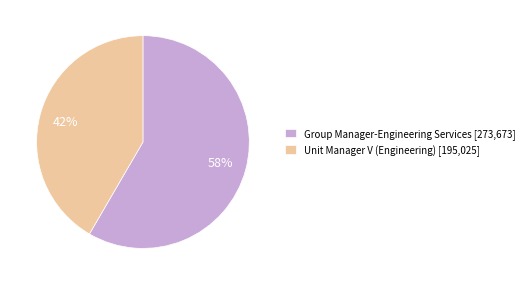

Combined, do Group Manager-Engineering Services and Unit Manager V (Engineering) account for over 50%?

Yes